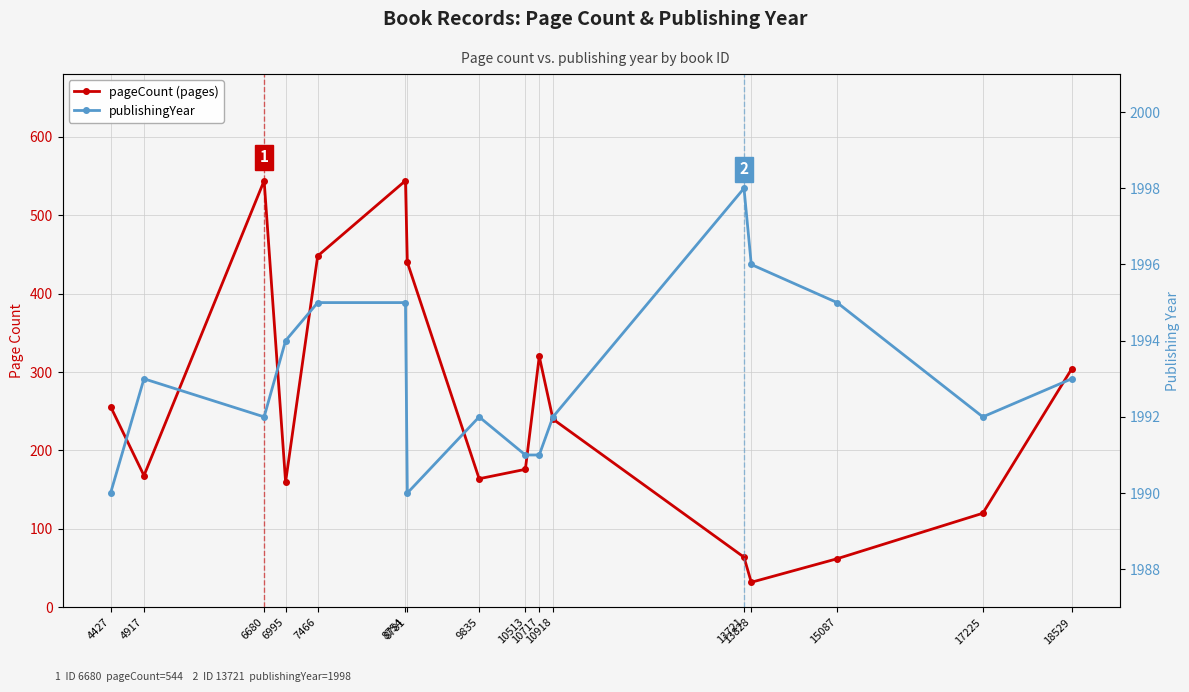

Which series has the largest range (max minus min)?

pageCount (pages)